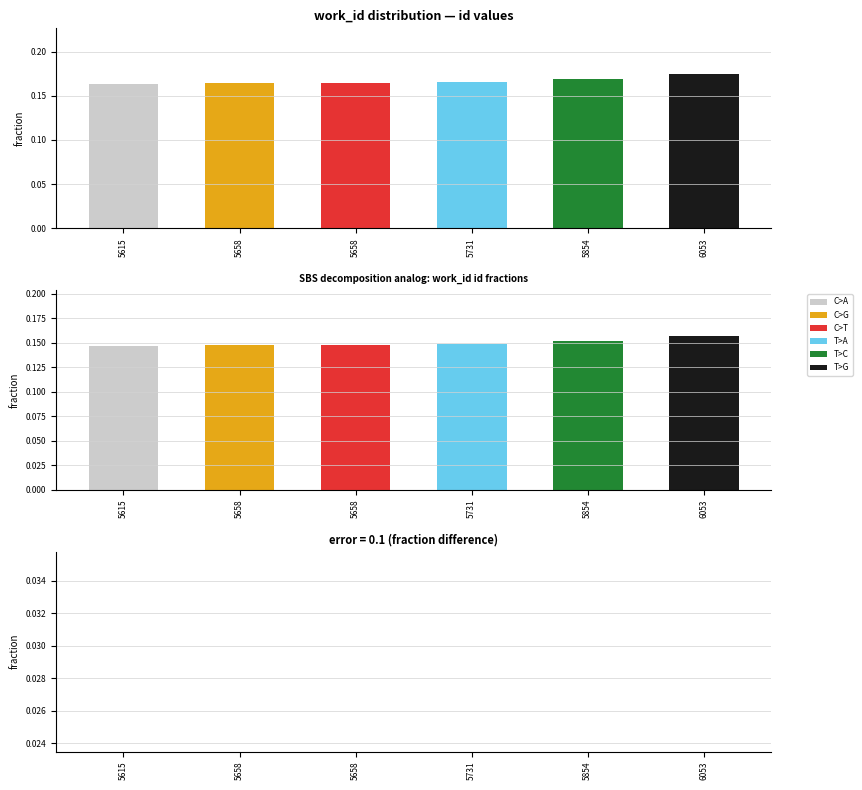

True or false: id has a value of 0.2 at 5658.

True